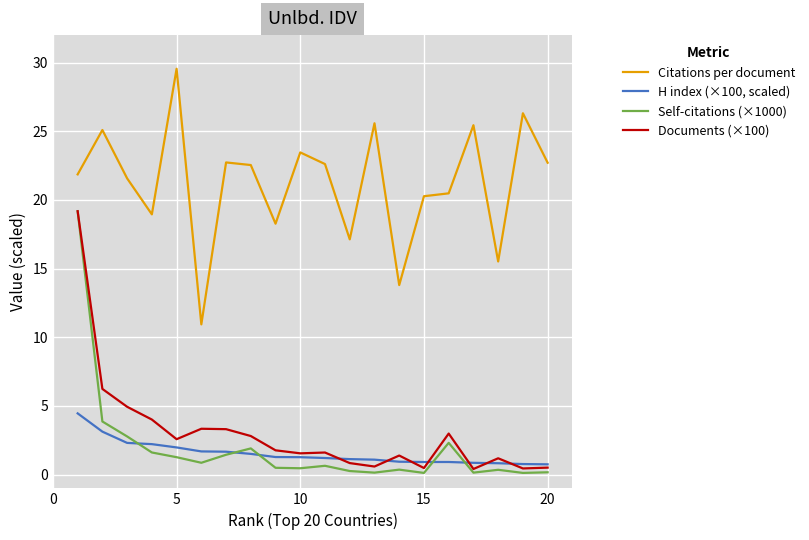

At how many categories does at least one series exceed 14?

18